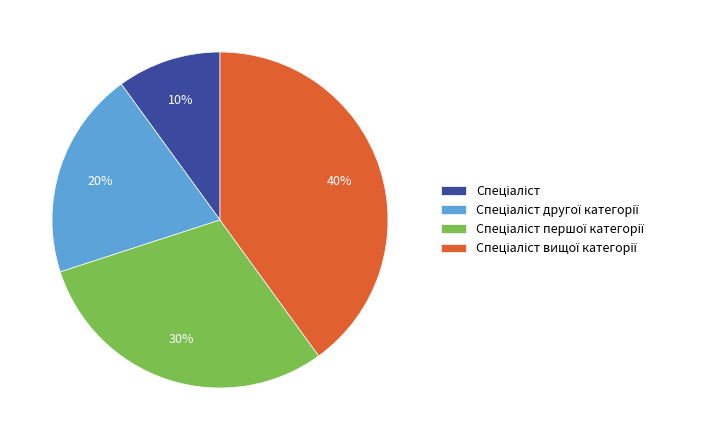

Is there a majority slice in this chart?

No